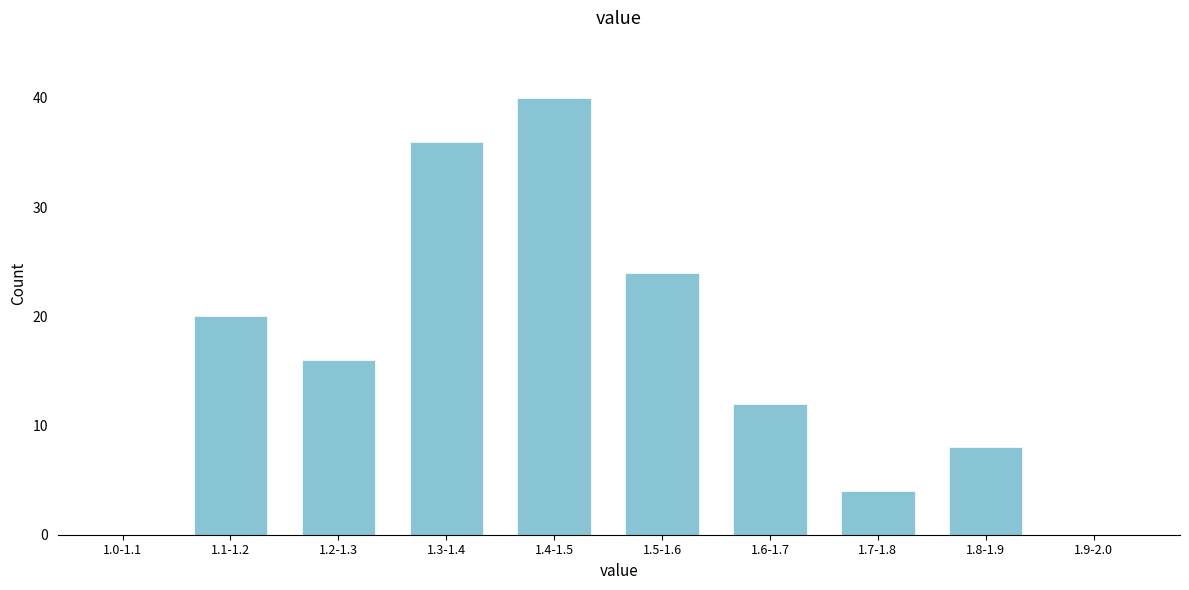

Reading left to right, extract all data points from this chart.

1.0-1.1=0	1.1-1.2=20	1.2-1.3=16	1.3-1.4=36	1.4-1.5=40	1.5-1.6=24	1.6-1.7=12	1.7-1.8=4	1.8-1.9=8	1.9-2.0=0